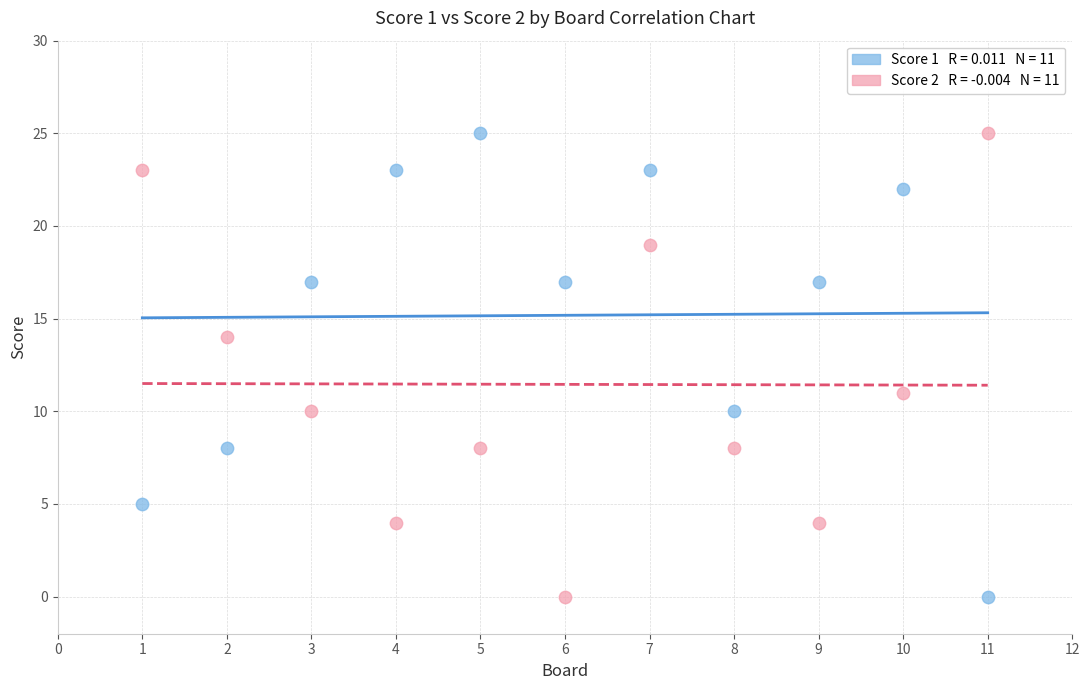

Across all series, what Y value is closest to 12?

11